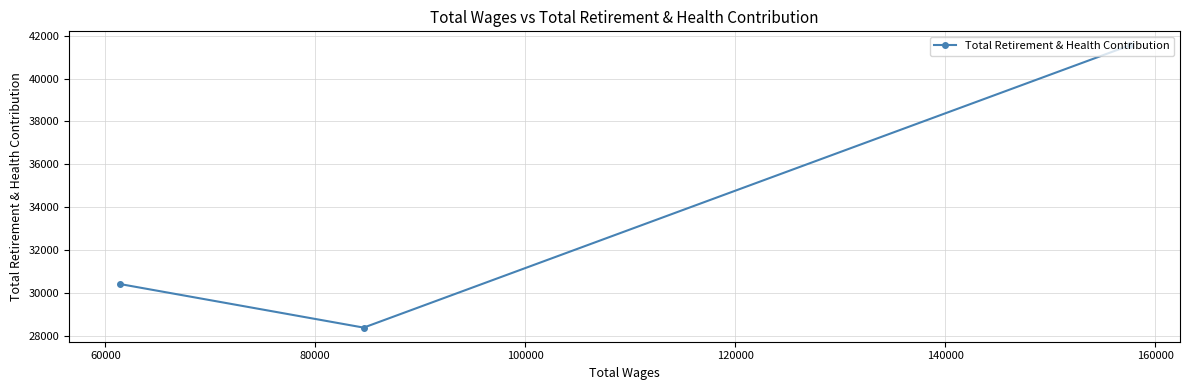

Is this an area chart (filled region under the line)?

No